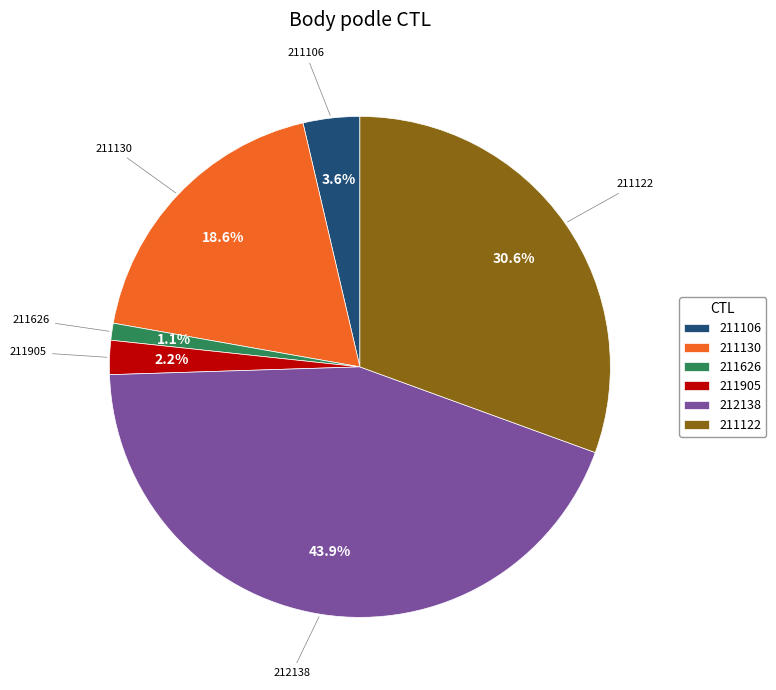

What percentage is NOT represented by 211122?

69.4%